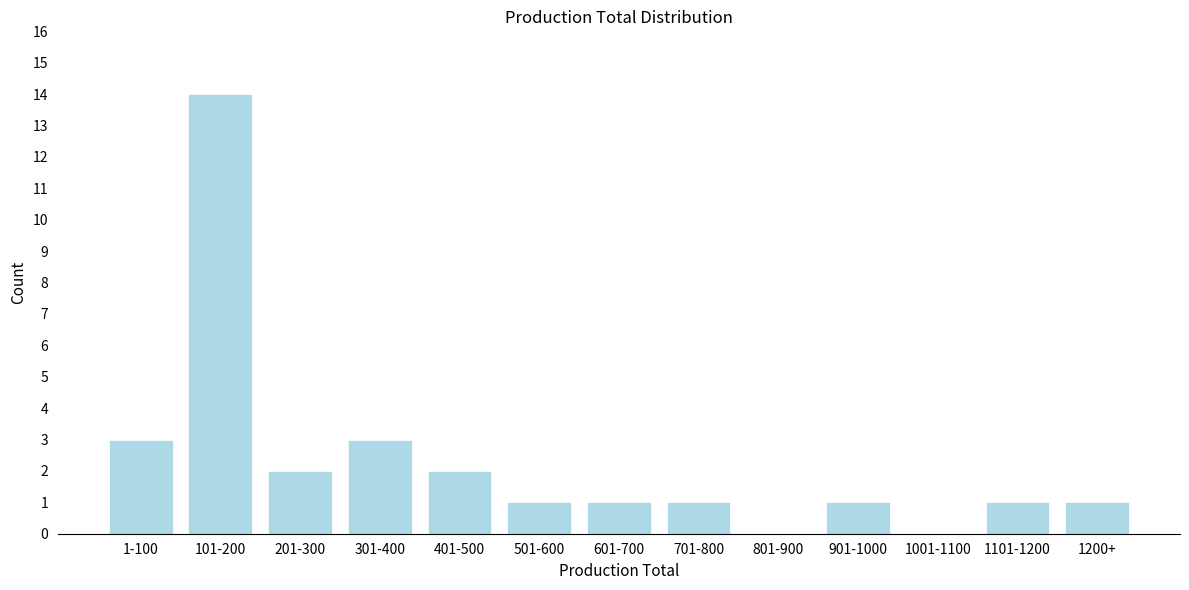

Reading right to left, extract all data points from this chart.

1200+=1	1101-1200=1	1001-1100=0	901-1000=1	801-900=0	701-800=1	601-700=1	501-600=1	401-500=2	301-400=3	201-300=2	101-200=14	1-100=3